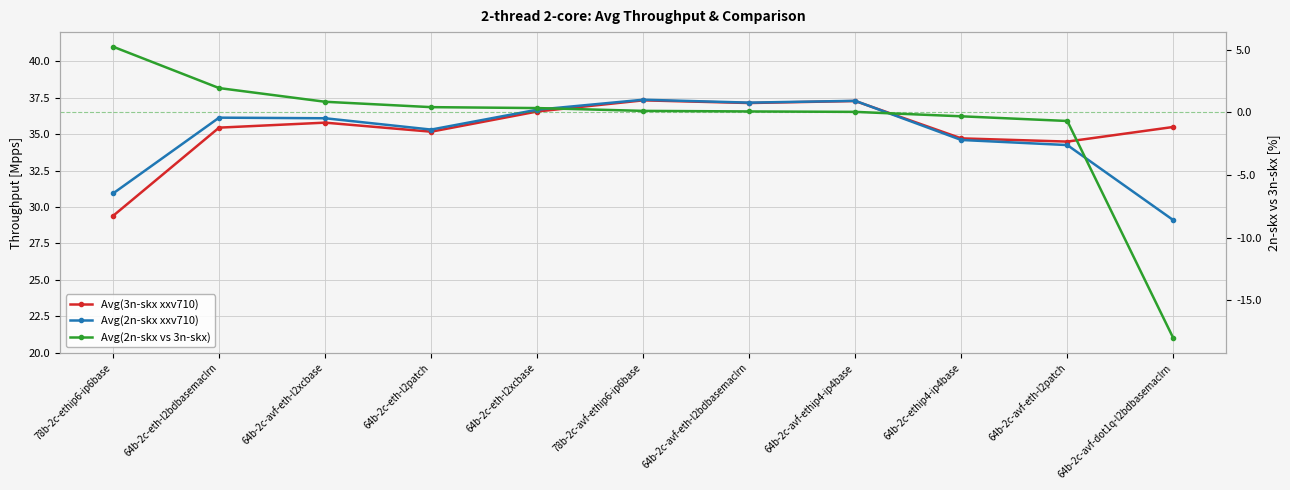

The Avg(2n-skx xxv710) series shows 34.6 at 64b-2c-ethip4-ip4base. True or false?

True